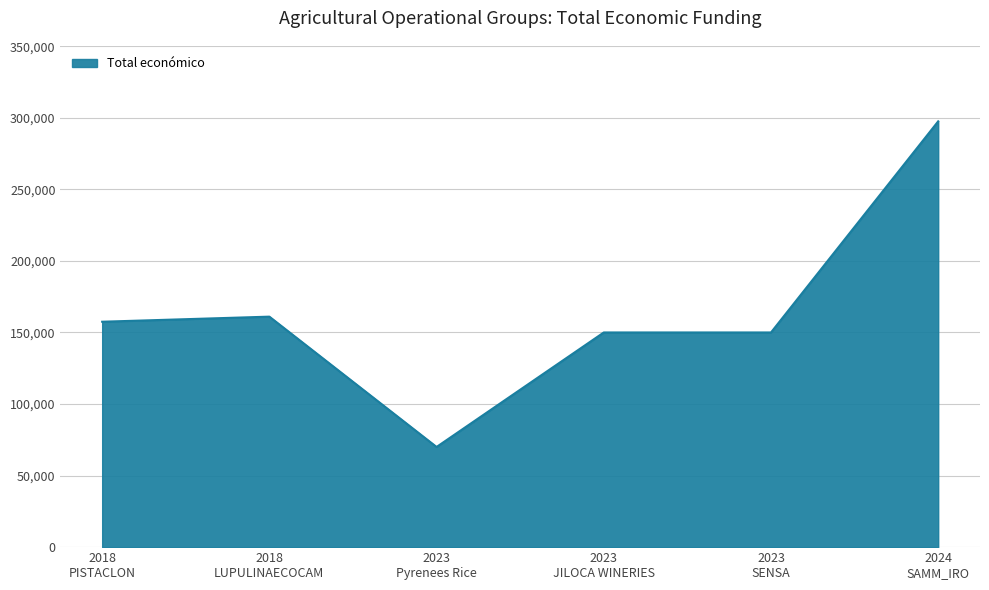

What is the maximum value shown in the chart?

297514